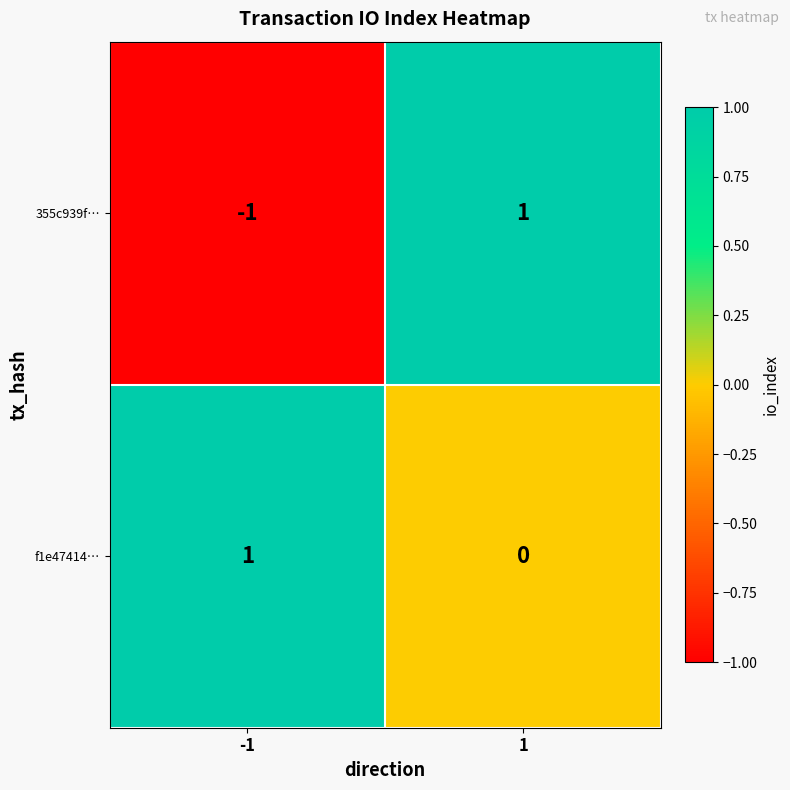

Rank the categories by f1e47414… value from highest to lowest.

-1, 1